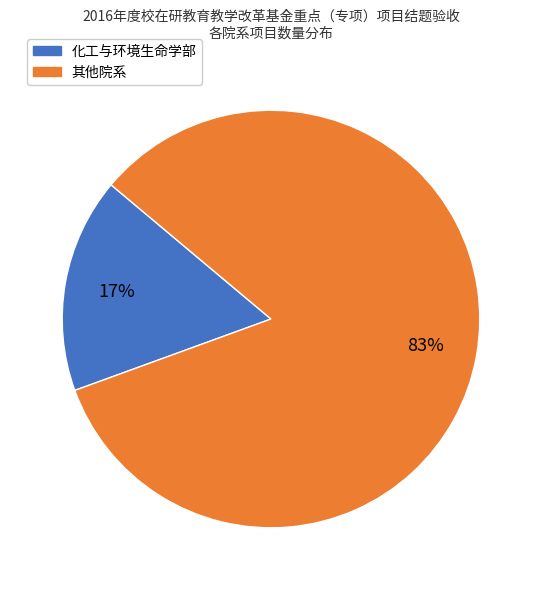

To the nearest percent, what is the average slice percentage?

50%